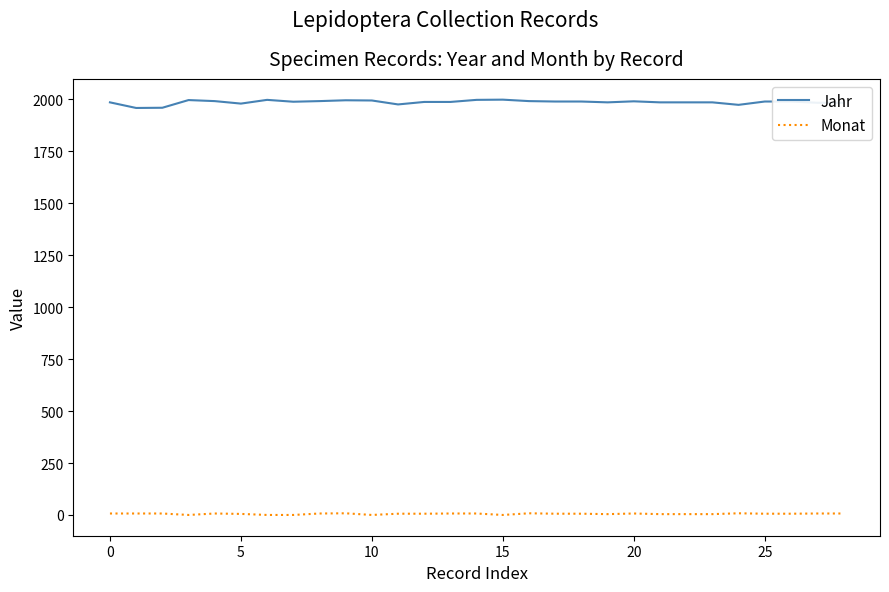

List the series in order of their peak value, highest first.

Jahr, Monat